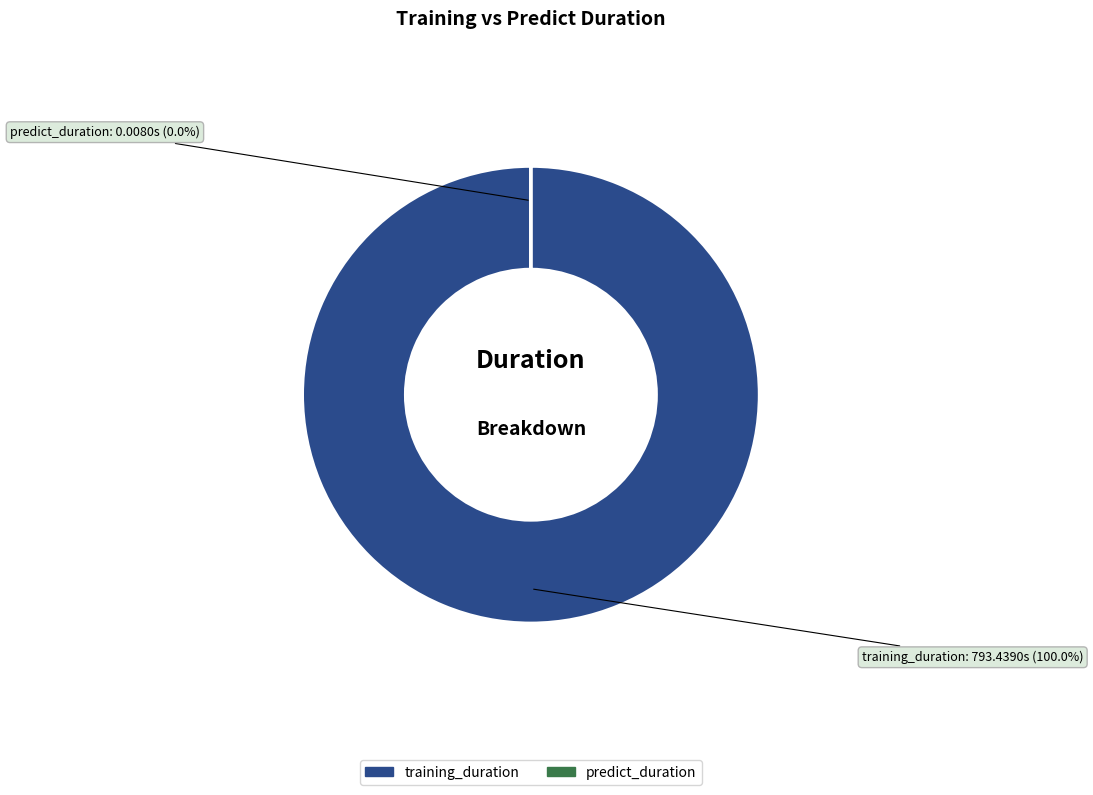

To the nearest percent, what is the combined percentage of training_duration and predict_duration?

100%